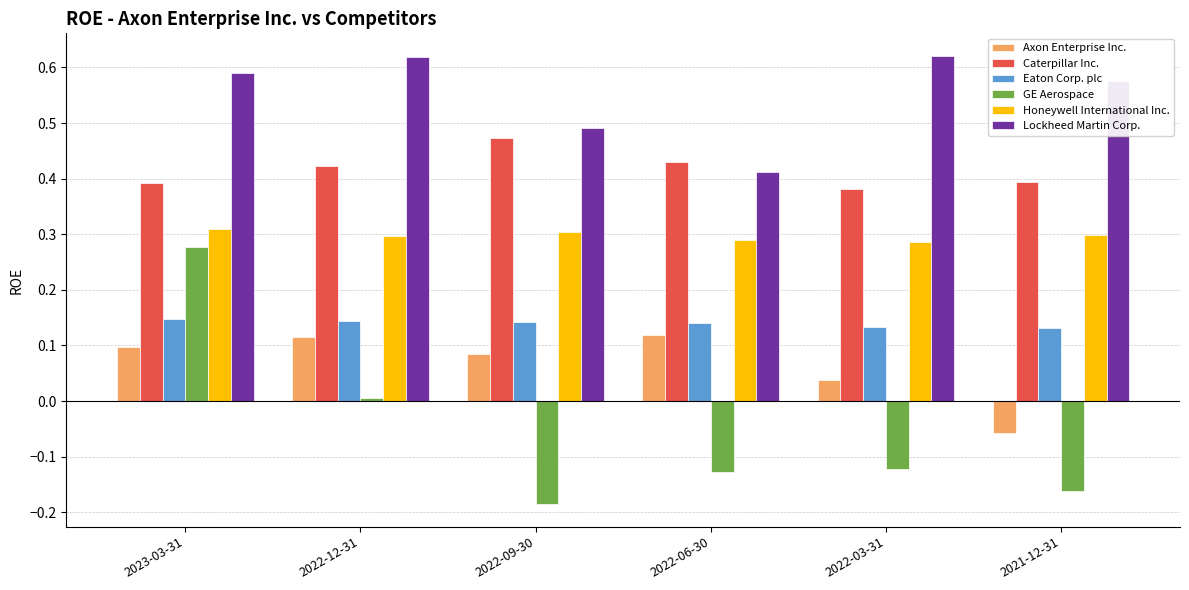

At which category does the chart reach its minimum across all series?

2022-09-30